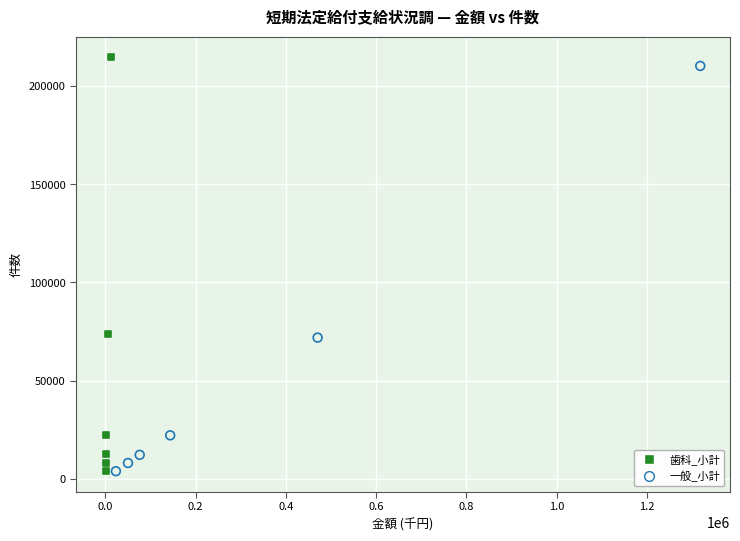

Which series has the widest spread of Y values?

歯科_小計